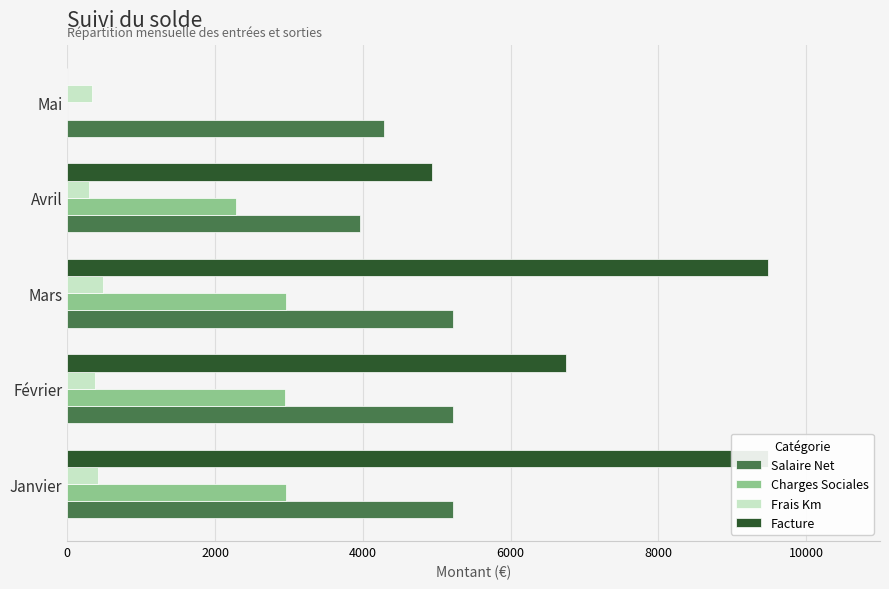

What is the approximate value of Frais Km at Avril?

297.5